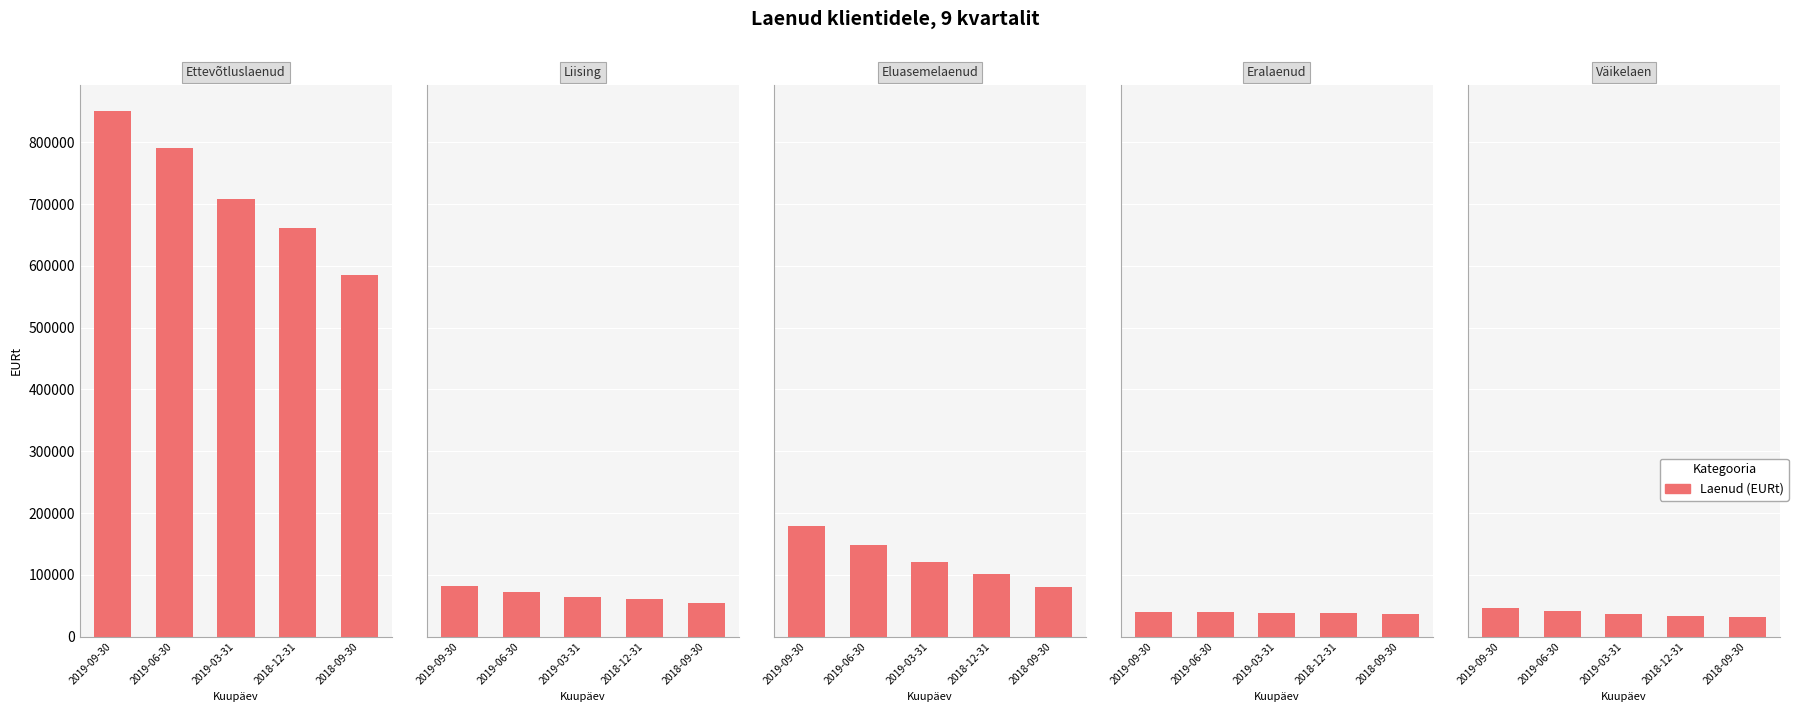

At which label does the data first exceed 35930?

2019-09-30